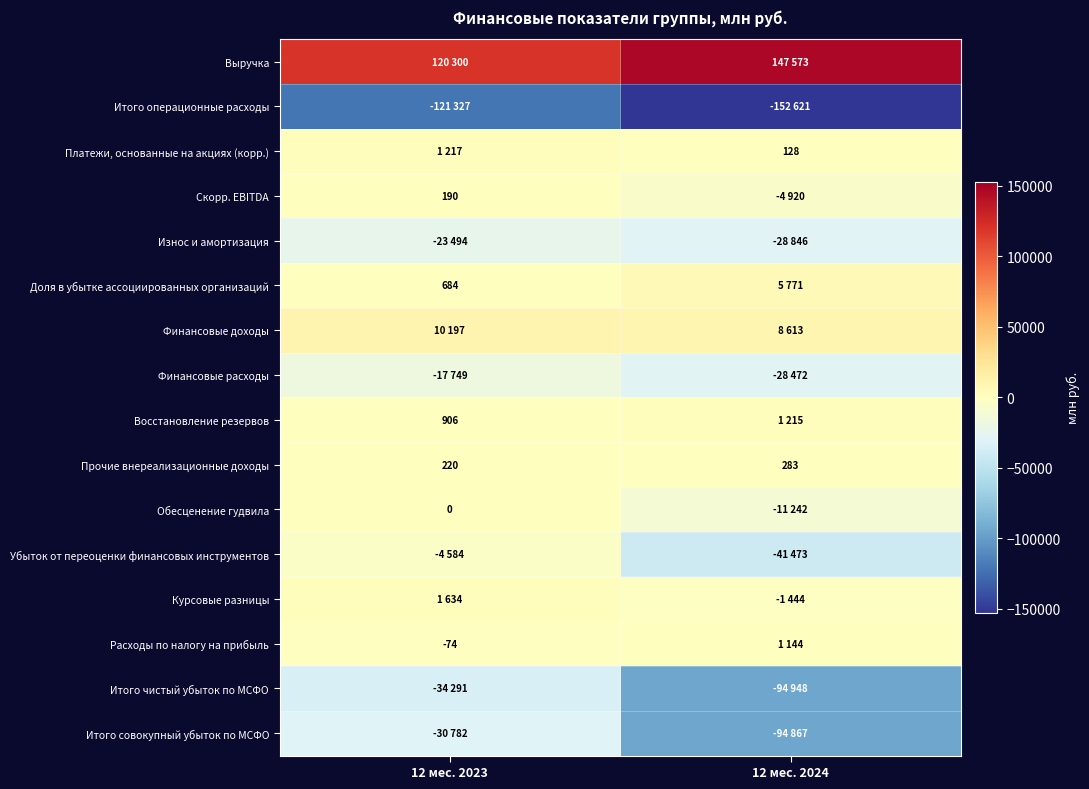

What is the sum of the Прочие внереализационные доходы values at 12 мес. 2024 and 12 мес. 2023?

503